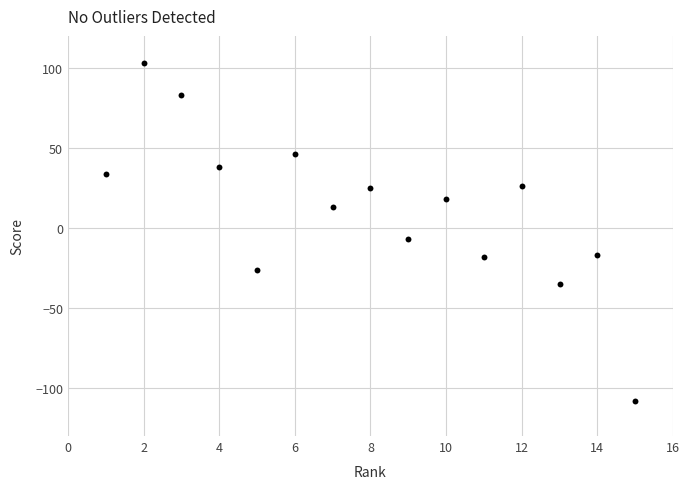

What is the range of Y values (max minus min)?

211